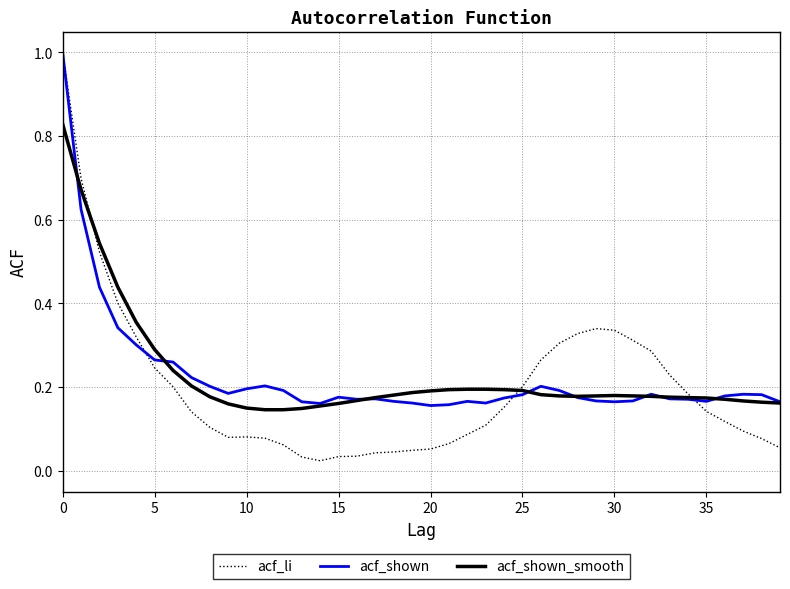

Which series has the largest range (max minus min)?

acf_li